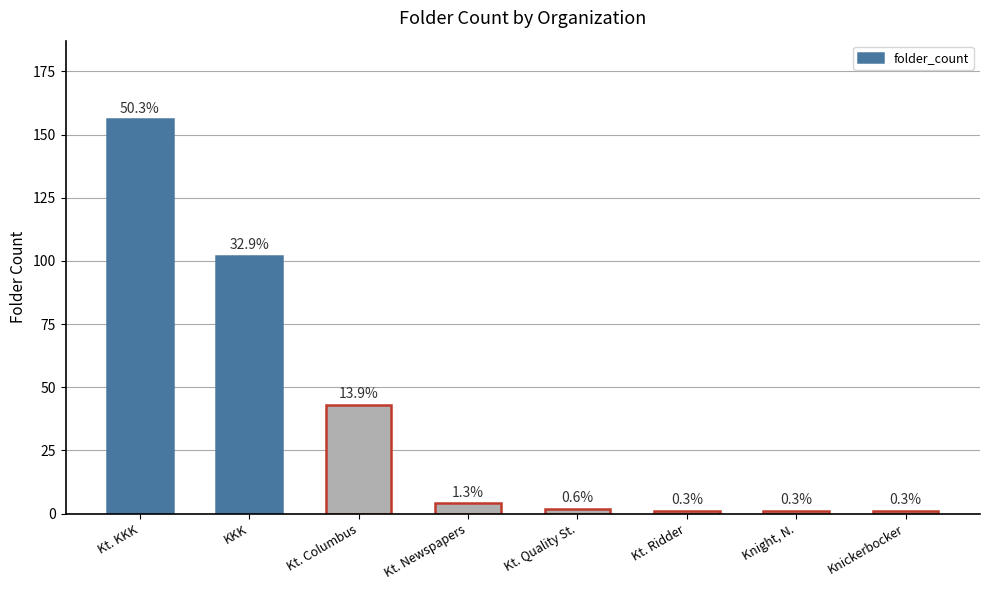

What is the difference between the second highest and minimum values?

101